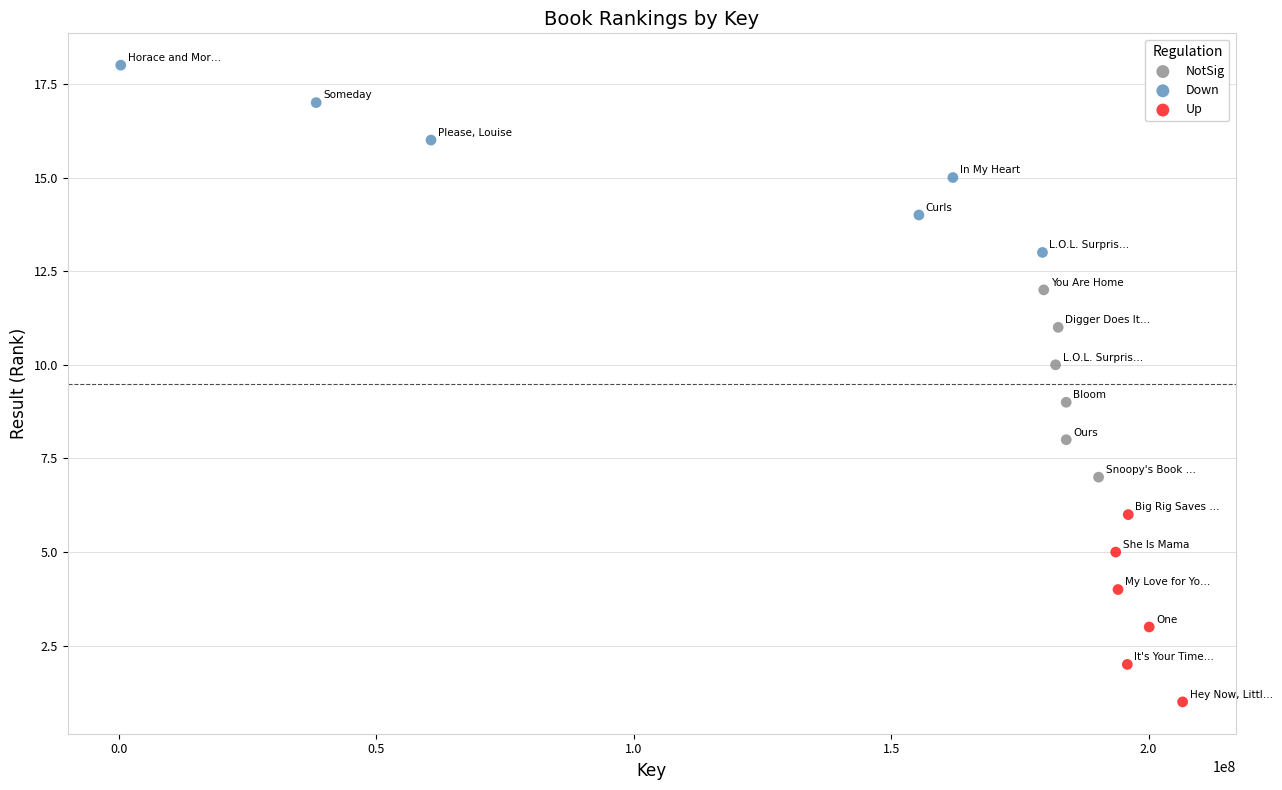

What are all the series names shown in the legend?

NotSig, Down, Up